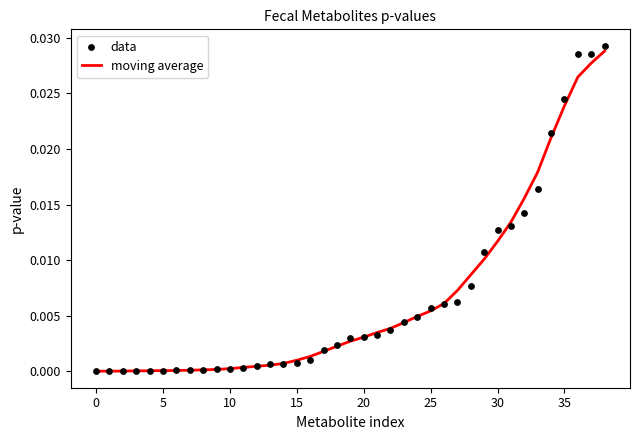

Which series contains the highest Y value?

data